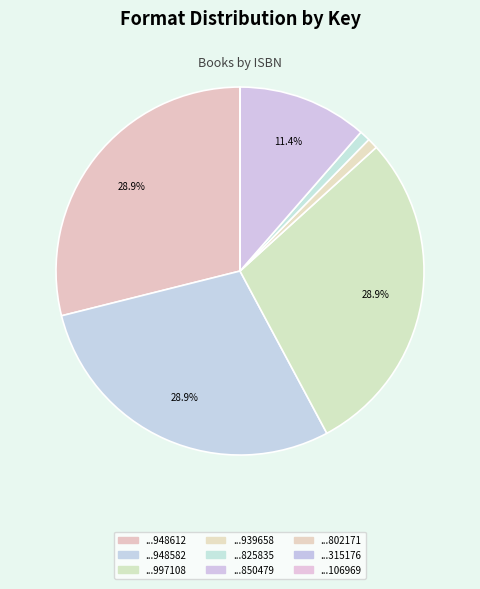

Rank the categories by value from highest to lowest.

9781416948612, 9781416948582, 9781416997108, 9780689850479, 9781416939658, 9780689825835, 9780689802171, 9780689315176, 9781439106969